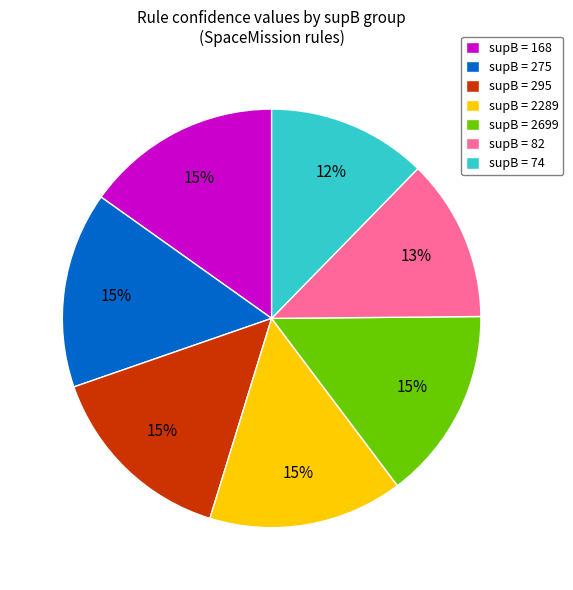

Is the sum of supB = 2699 and supB = 74 greater than half?

No